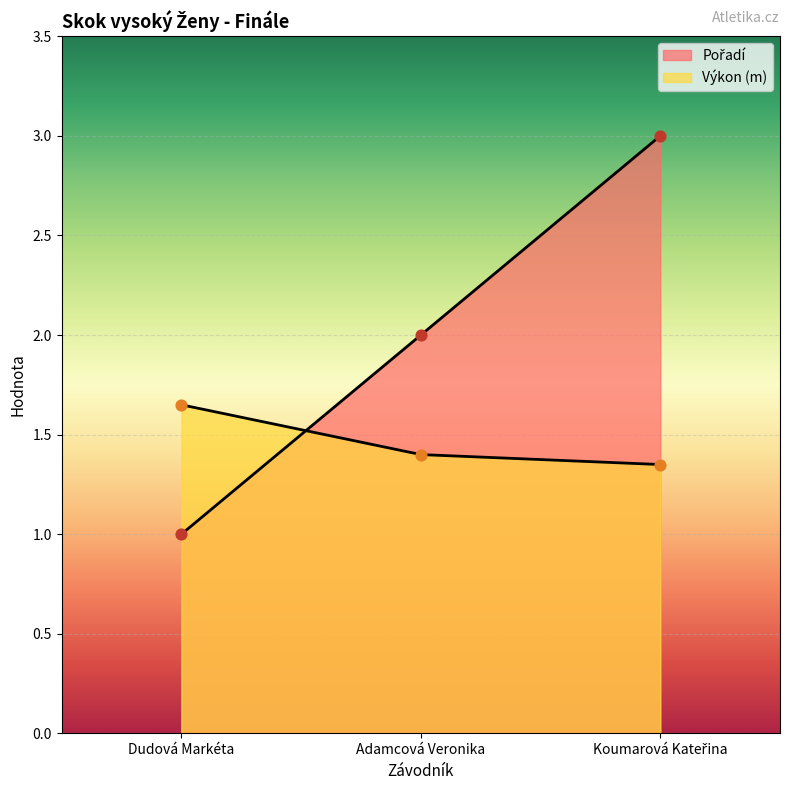

Which series reaches the minimum Y coordinate?

Pořadí